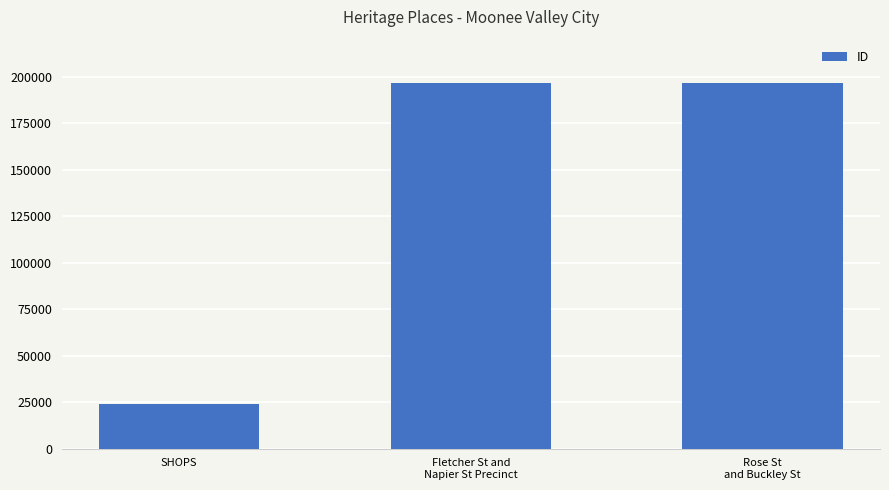

At which category does the chart reach its minimum across all series?

SHOPS